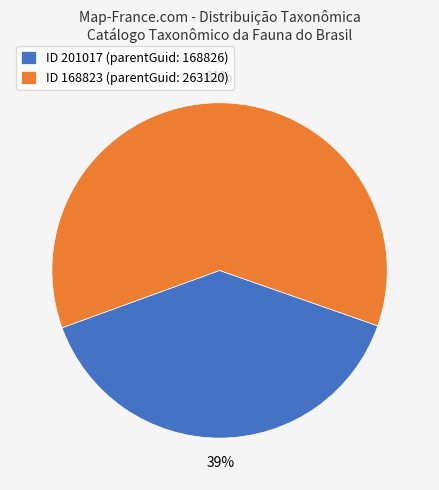

Rank the categories by value from highest to lowest.

ID 168823 (parentGuid: 263120), ID 201017 (parentGuid: 168826)